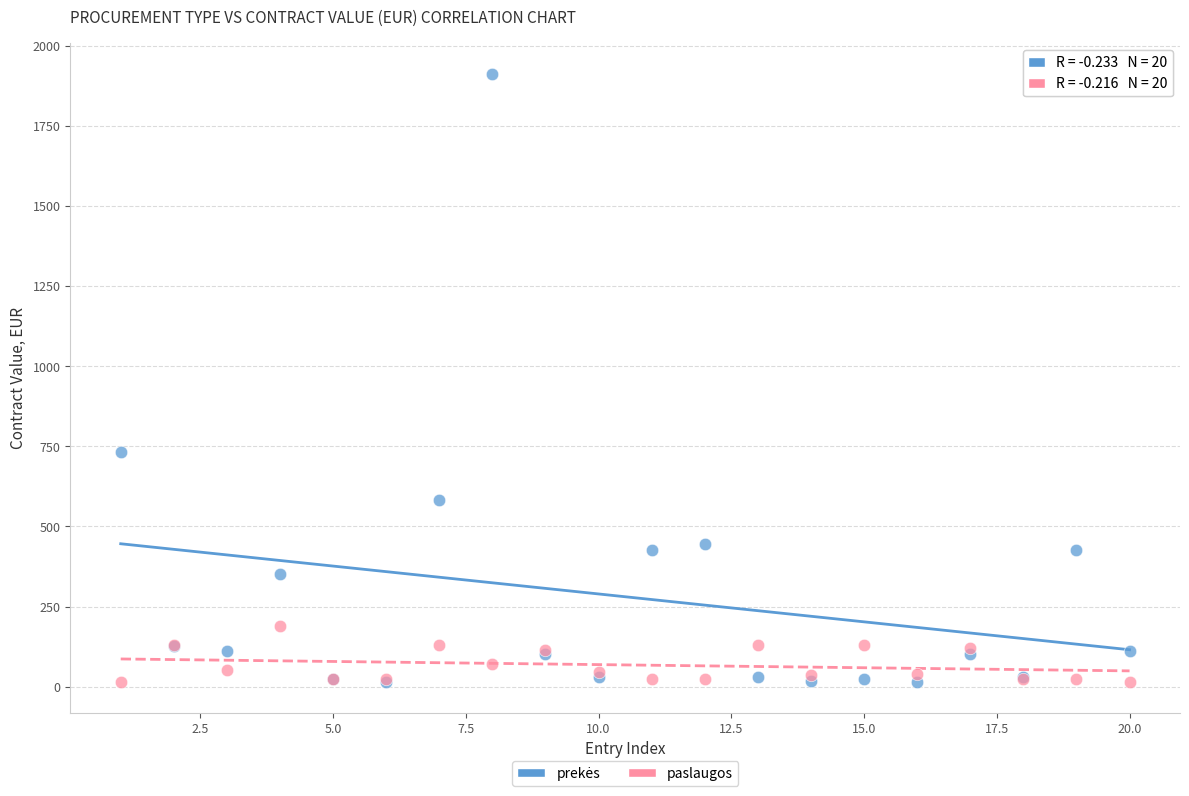

Across all series, what Y value is closest to 962?

732.6